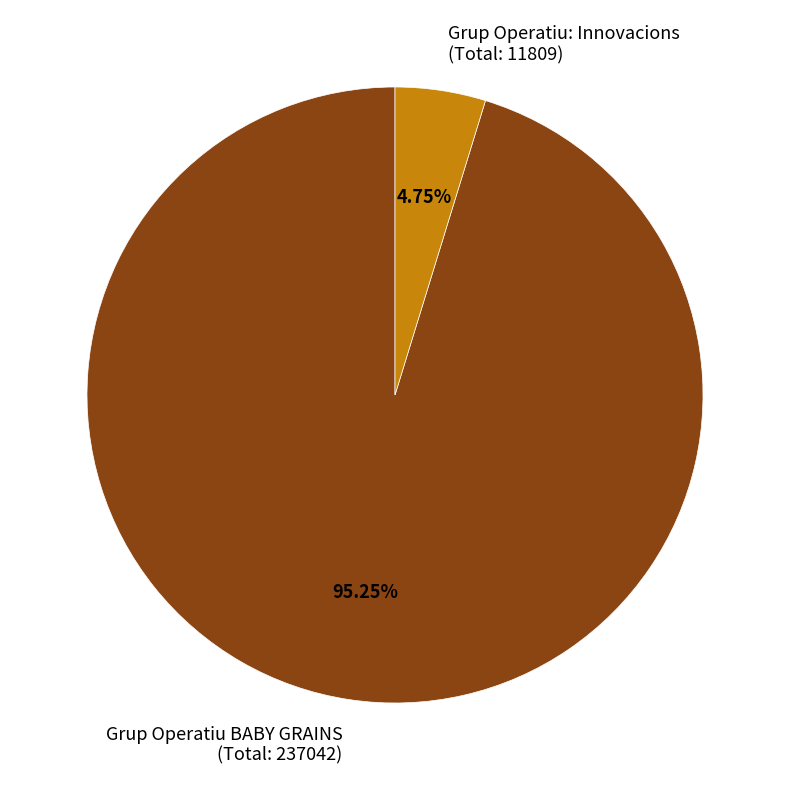

Does Grup Operatiu: Innovacions (Total: 11809) account for over 50% of the chart?

No